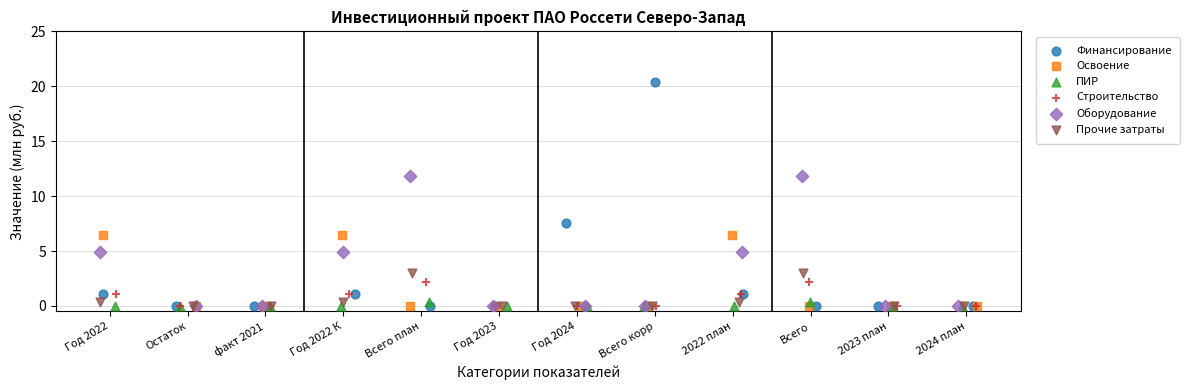

Which series reaches the maximum Y coordinate?

Финансирование